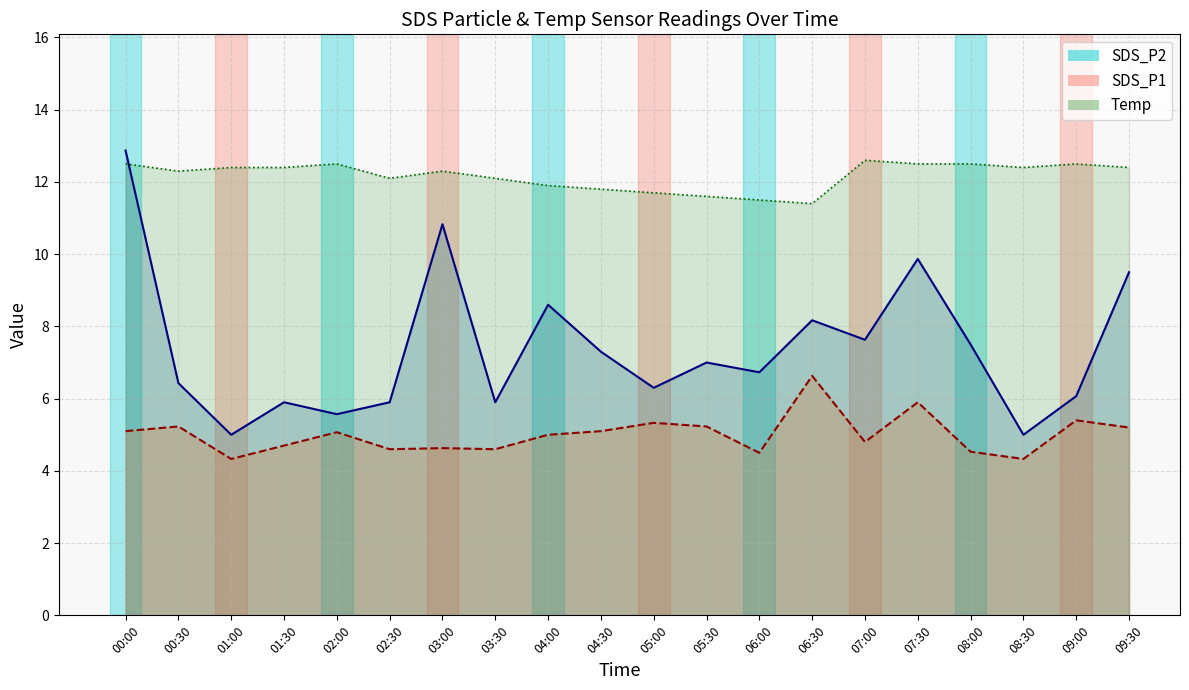

Does the chart have visible grid lines?

Yes